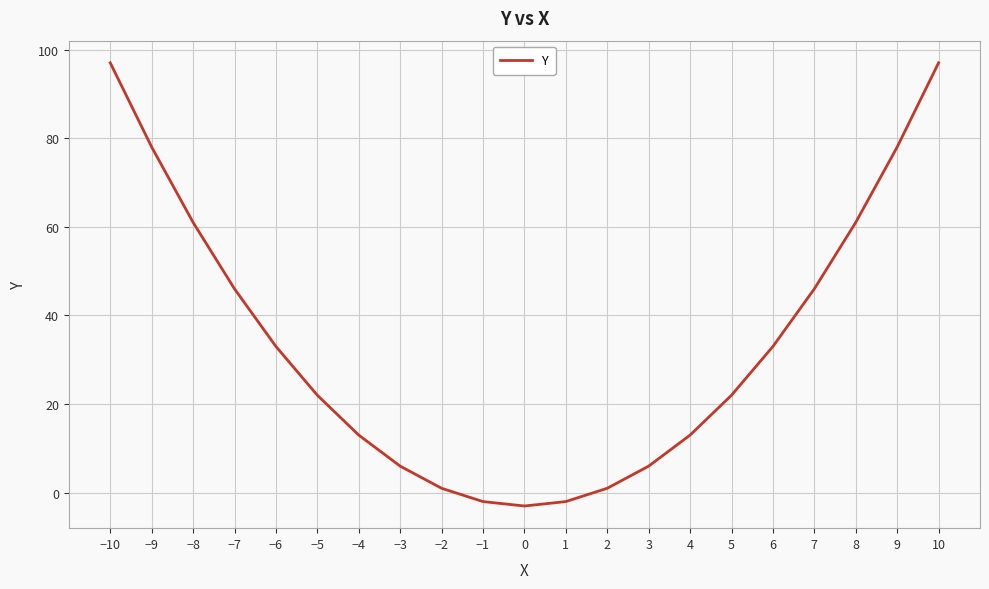

How many lines are shown in the chart?

1